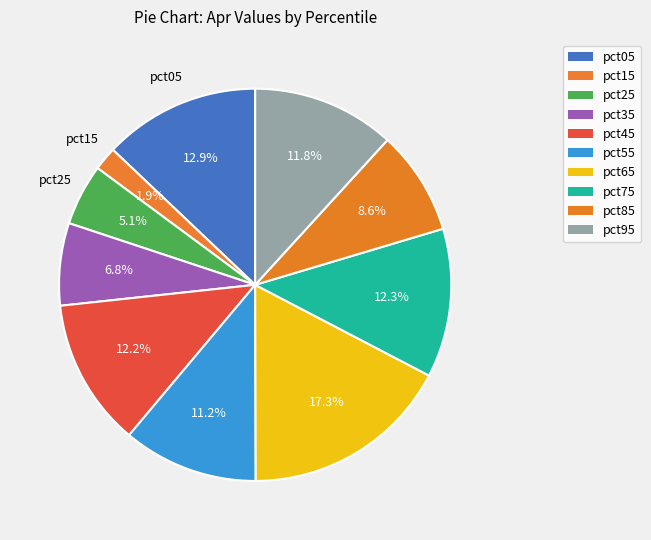

Which slice is the largest?

pct65